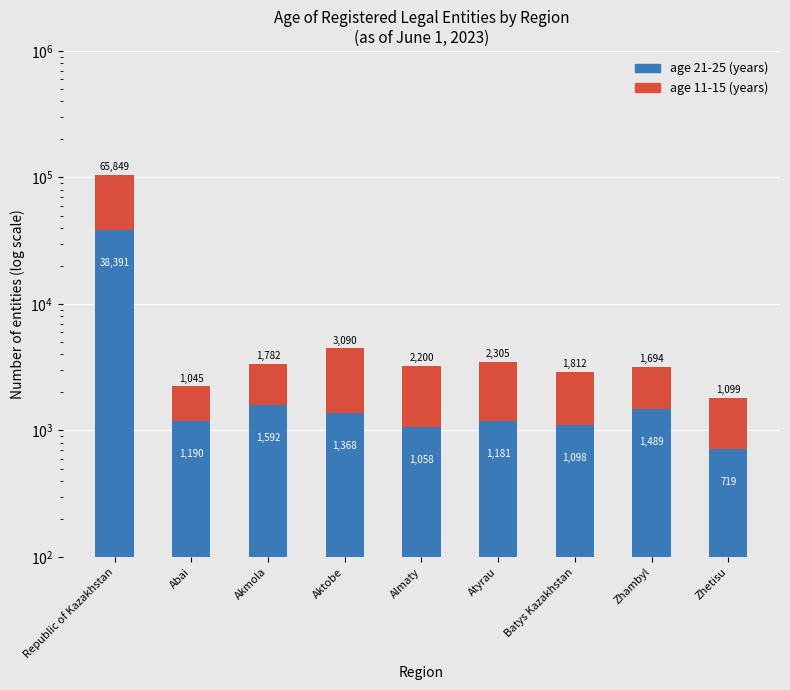

What position from the right is Akmola?

7